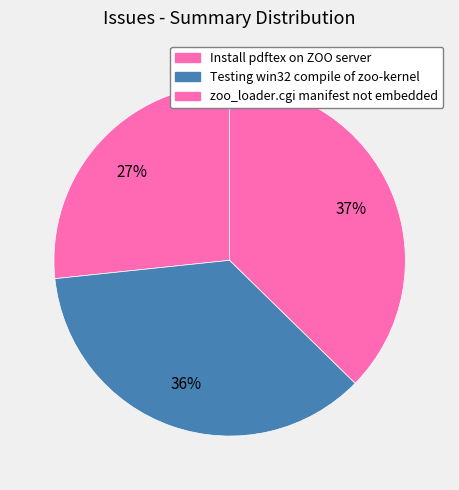

Which category has the smallest portion of the pie?

Install pdftex on ZOO server